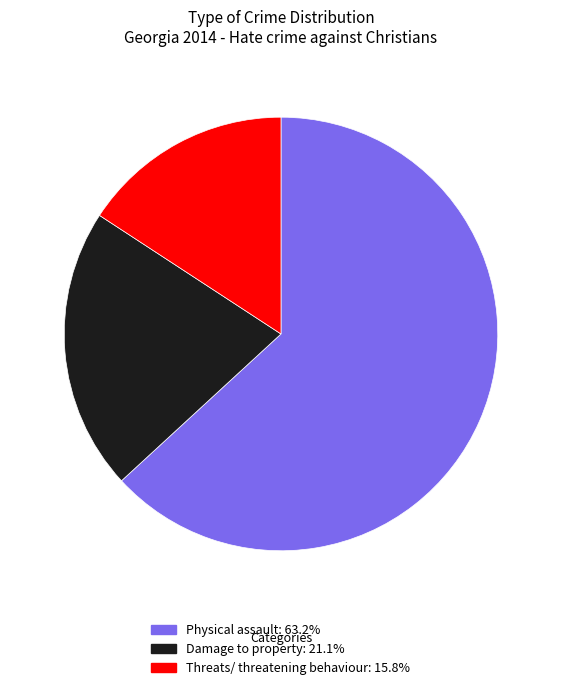

True or false: Threats/ threatening behaviour accounts for 16% of the total.

True